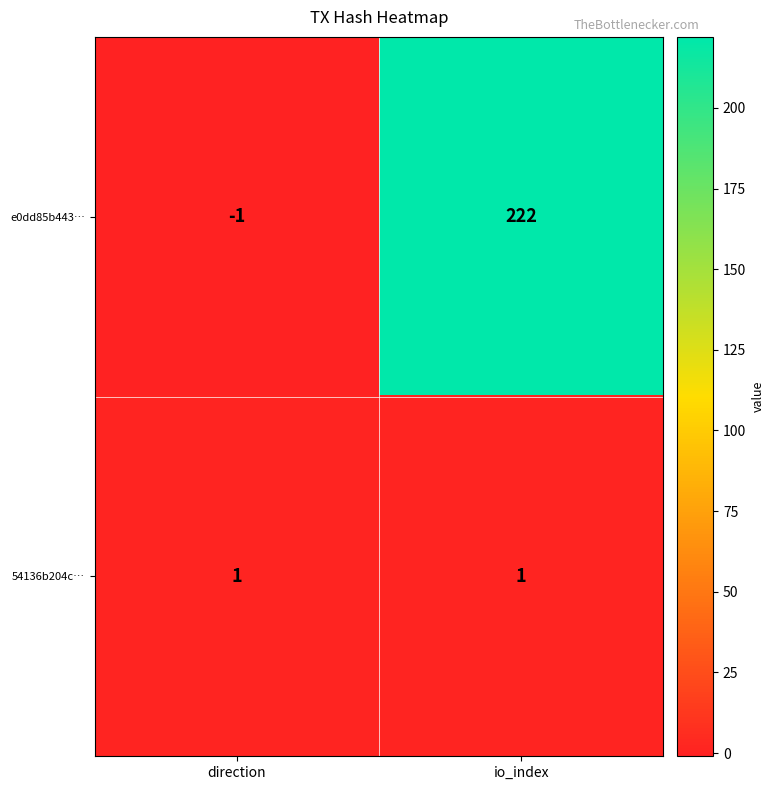

At which category is the sum across all series the highest?

io_index